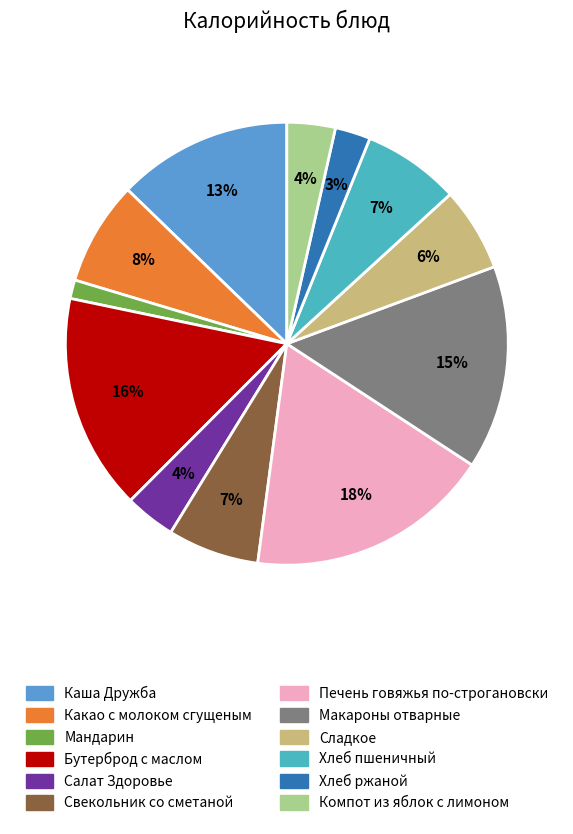

To the nearest percent, what percentage of the pie is Печень говяжья по-строгановски?

18%